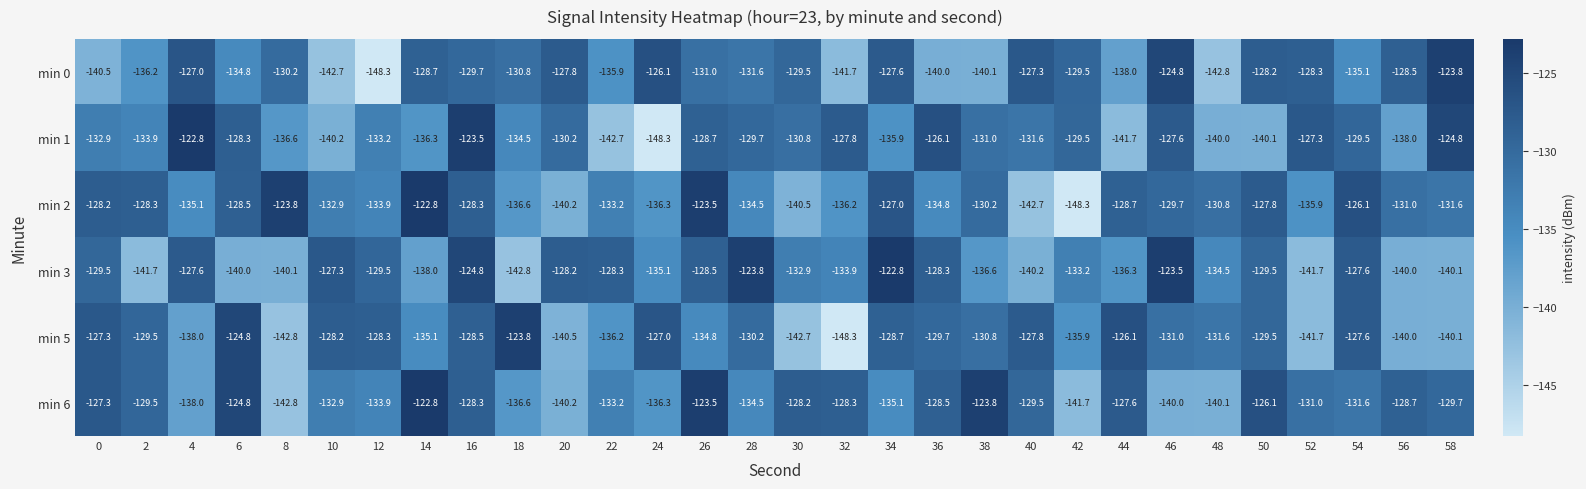

What is the difference between the highest and lowest values at 58?

16.3